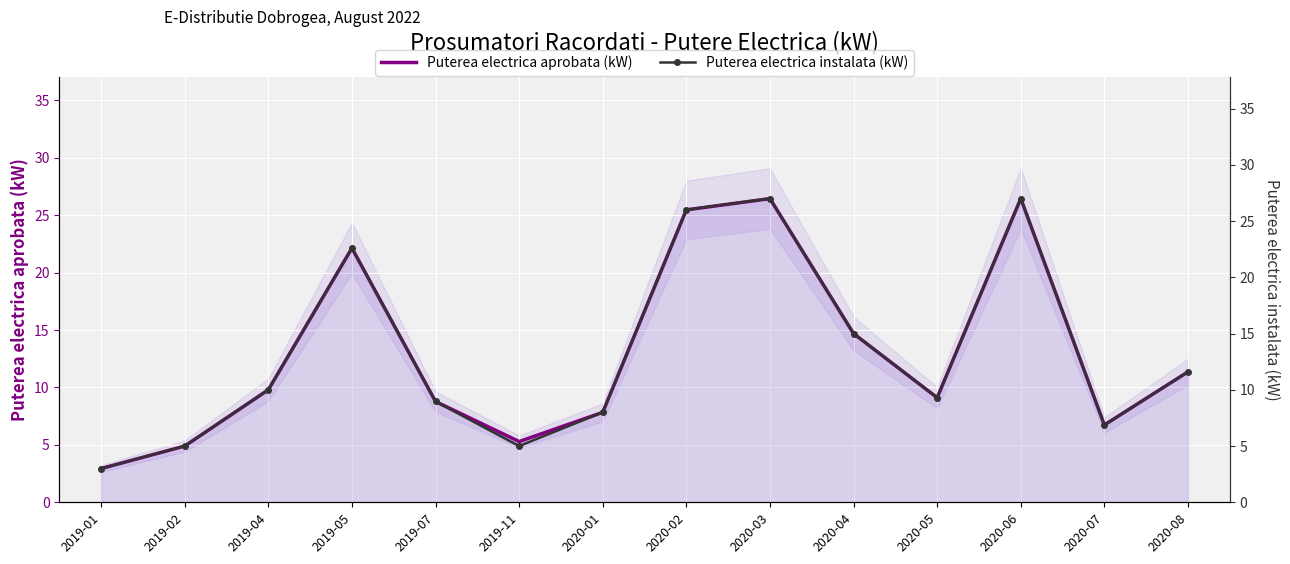

What is the label of the 11th point from the left?

2020-05